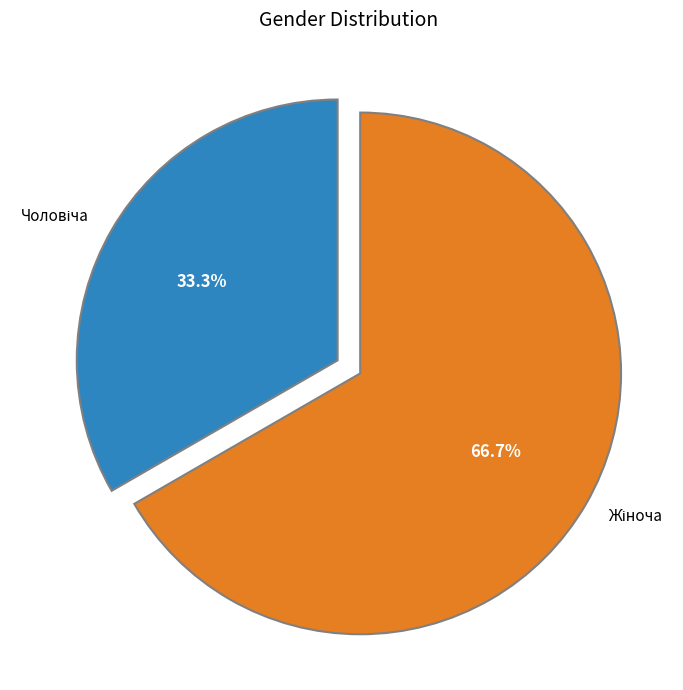

Is there a majority slice in this chart?

Yes